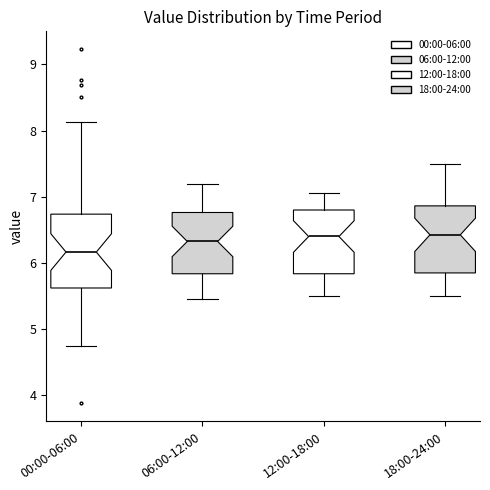

Reading left to right, transcribe this box plot: for each box, give where its median line is, the range the box spans, and where its two whiskers end, as read against the y-axis. The values are not printed on the chart, so give them approximately, as read against the axis.

00:00-06:00: median 6.2, box 5.6 to 6.7, whiskers 4.8 to 8.1
06:00-12:00: median 6.3, box 5.8 to 6.8, whiskers 5.5 to 7.2
12:00-18:00: median 6.4, box 5.8 to 6.8, whiskers 5.5 to 7.1
18:00-24:00: median 6.4, box 5.9 to 6.9, whiskers 5.5 to 7.5